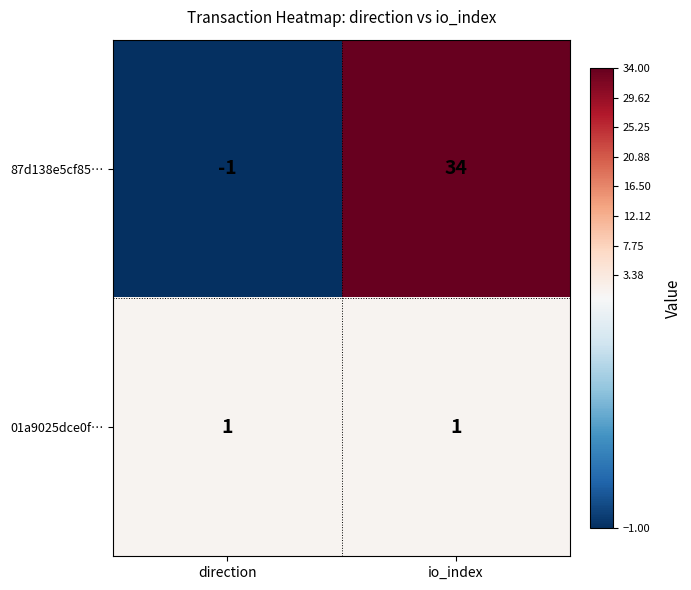

List the series in order of their peak value, lowest first.

01a9025dce0f…, 87d138e5cf85…